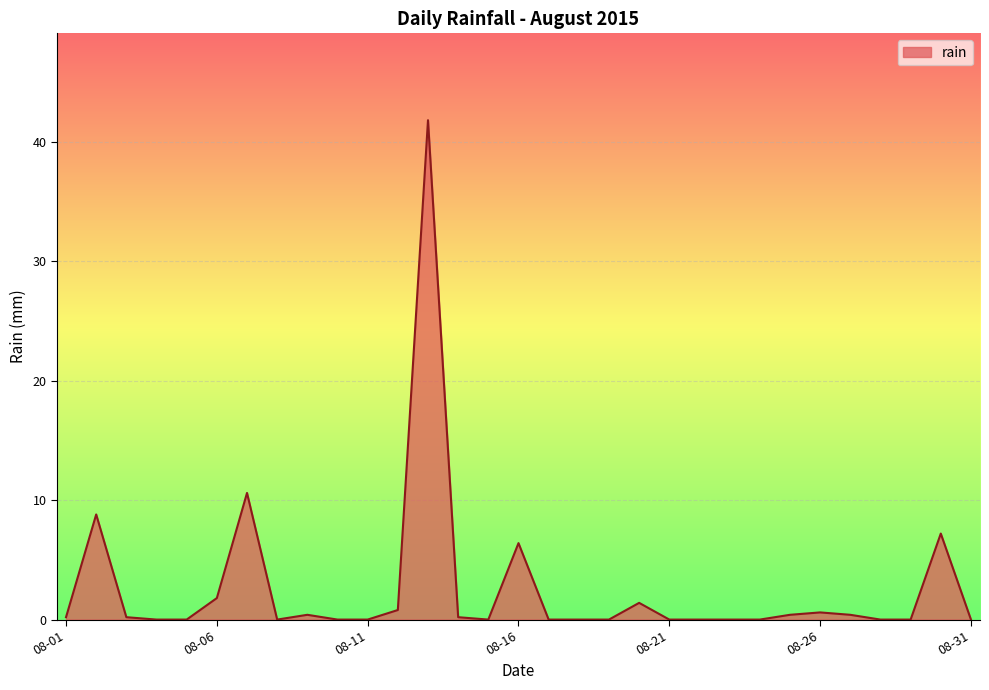

What is the maximum value shown in the chart?

41.8